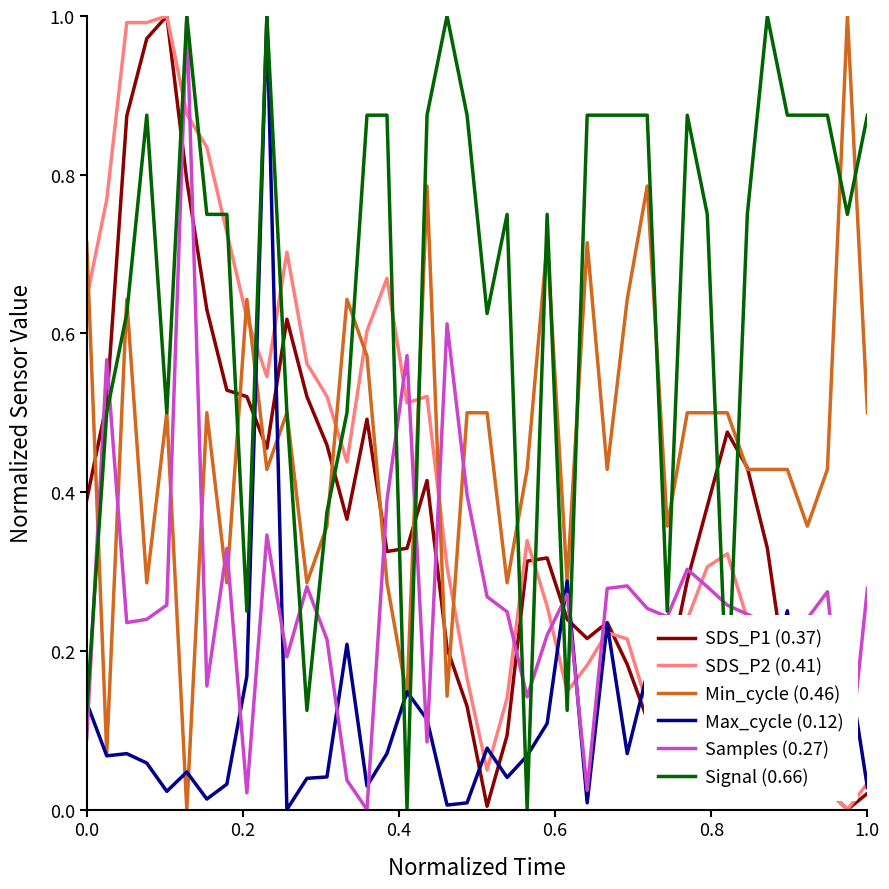

True or false: SDS_P2 (0.41) and SDS_P1 (0.37) cross at least once.

True